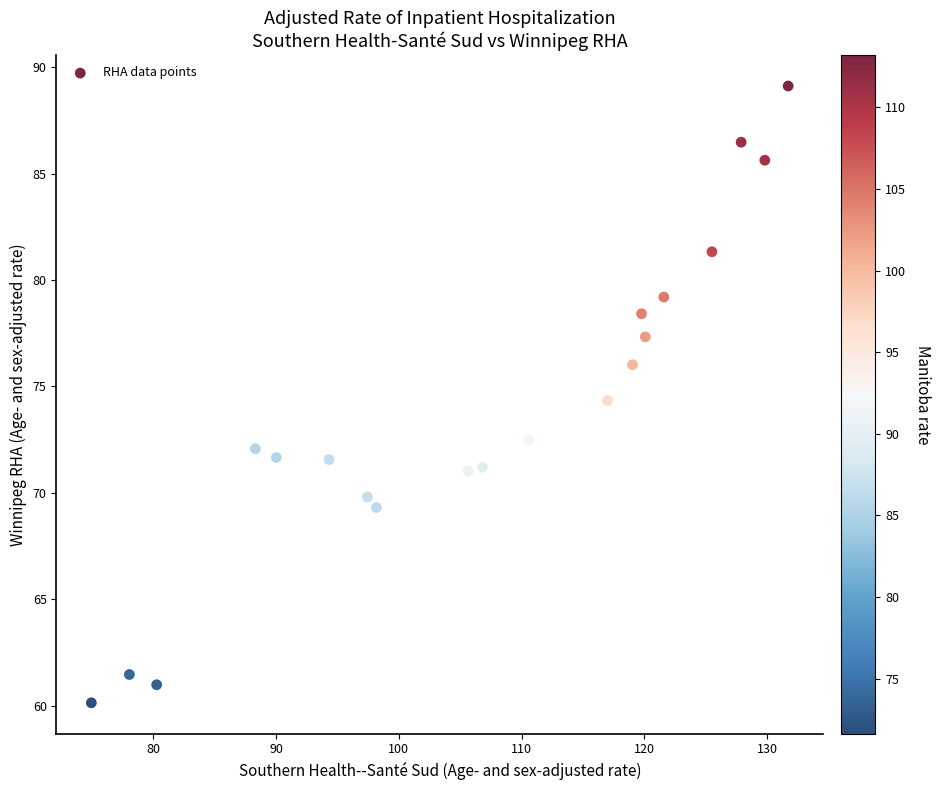

What is the range of X values (max minus min)?

56.8